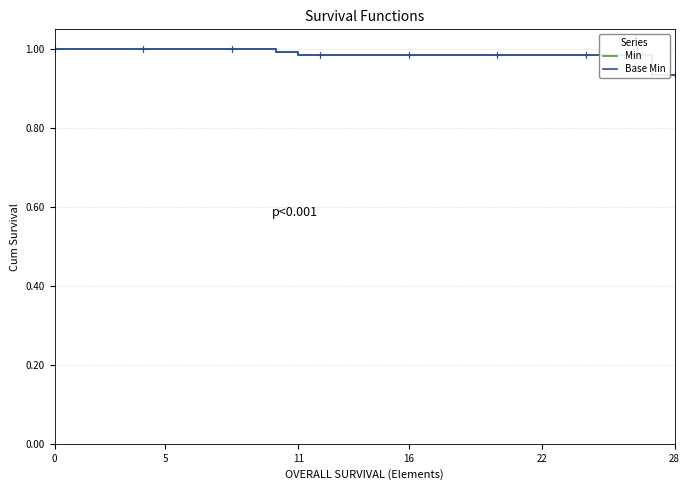

The Min series shows 1.6 at 24. True or false?

False